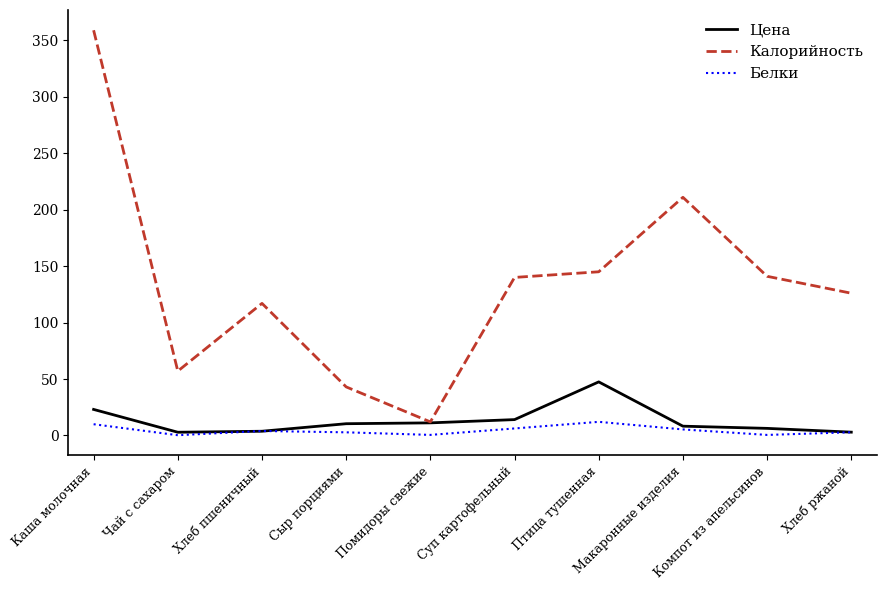

Which series has the widest spread of values?

Калорийность